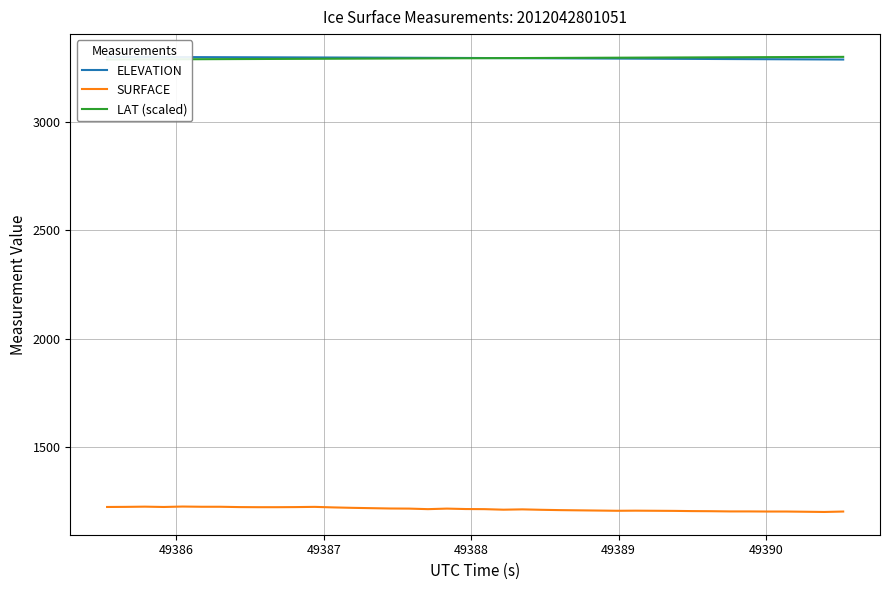

Reading left to right, what are all the values shown in this chart?

ELEVATION: 3299.8	3299.5	3299.3	3299.0	3298.8	3298.5	3298.3	3298.1	3297.8	3297.6	3297.3	3297.1	3296.8	3296.5	3296.3	3296.0	3295.7	3295.4	3295.0	3294.7	3294.4	3294.0	3293.7	3293.3	3293.0	3292.6	3292.3	3291.9	3291.5	3291.2	3290.8	3290.5	3290.1	3289.7	3289.4	3289.0	3288.6	3288.3	3287.9	3287.5
SURFACE: 1225.6	1226.1	1227.1	1225.6	1227.6	1226.6	1226.6	1225.1	1224.6	1224.6	1225.1	1226.1	1223.6	1221.6	1220.1	1218.6	1218.1	1215.6	1218.1	1216.1	1215.6	1213.1	1214.6	1212.6	1211.1	1210.1	1209.1	1208.1	1208.6	1208.1	1207.6	1206.6	1206.1	1205.1	1205.1	1204.6	1204.6	1203.6	1202.6	1204.6
LAT (scaled): 3287.5	3287.9	3288.2	3288.5	3288.8	3289.1	3289.4	3289.7	3290.0	3290.3	3290.6	3290.9	3291.3	3291.6	3291.9	3292.2	3292.5	3292.8	3293.1	3293.4	3293.8	3294.1	3294.4	3294.7	3295.0	3295.3	3295.7	3296.0	3296.3	3296.6	3296.9	3297.2	3297.6	3297.9	3298.2	3298.5	3298.8	3299.2	3299.5	3299.8